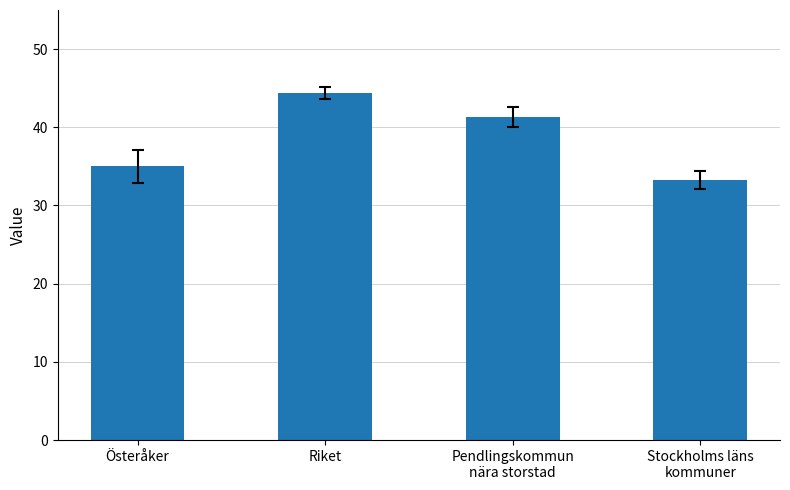

True or false: the data shows 22.5 at Pendlingskommun
nära storstad.

False